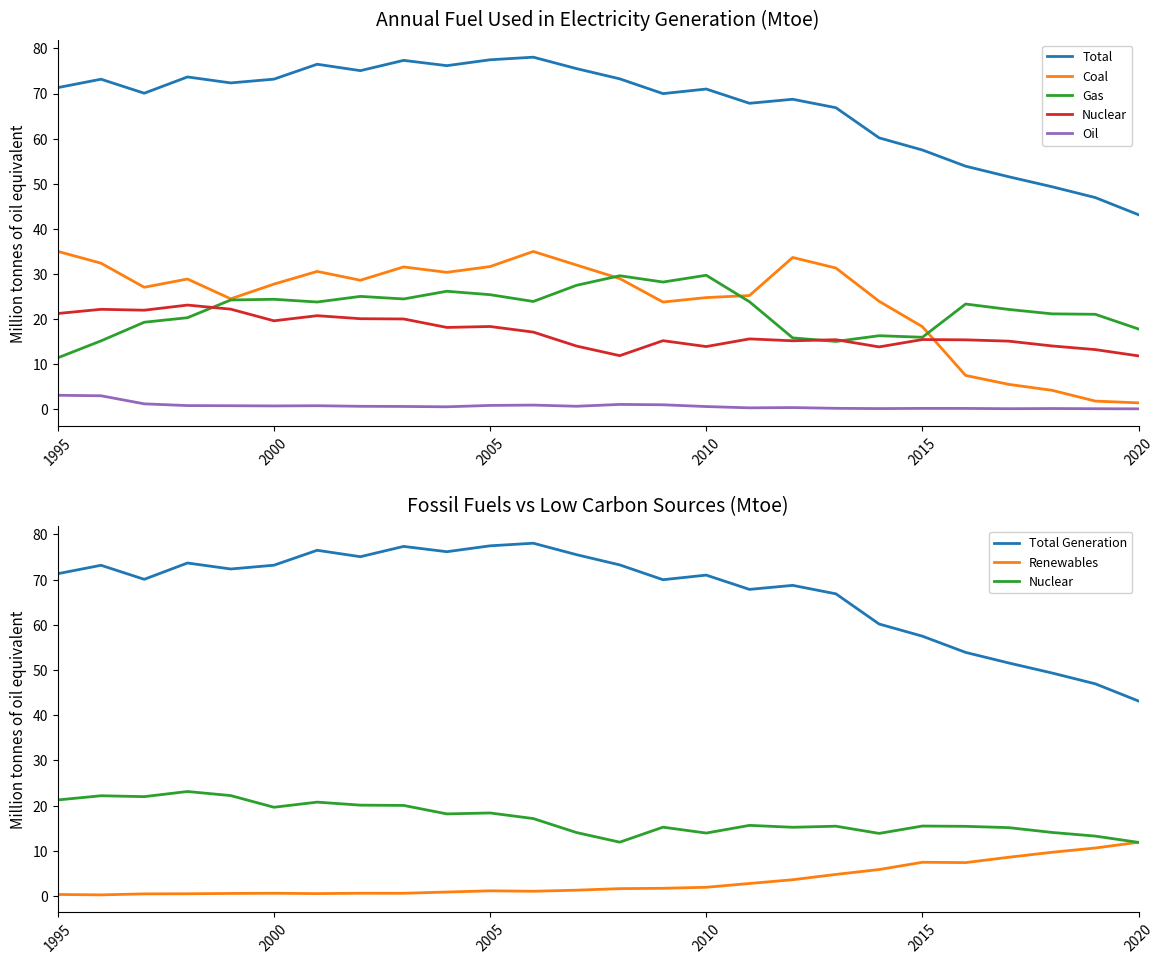

Which series has the largest range (max minus min)?

Total